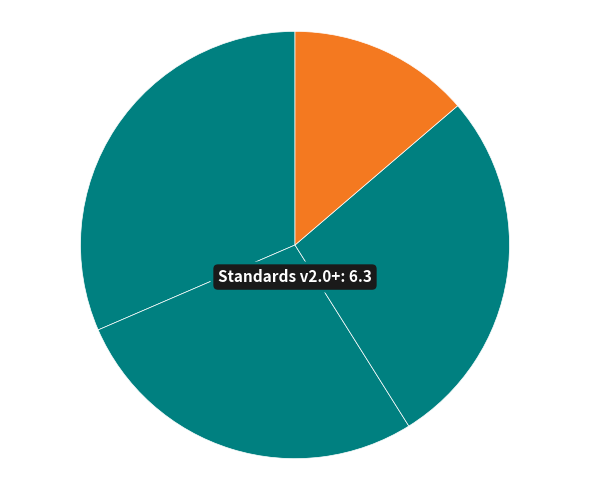

What is the smallest slice in the pie chart?

Family Spirit®